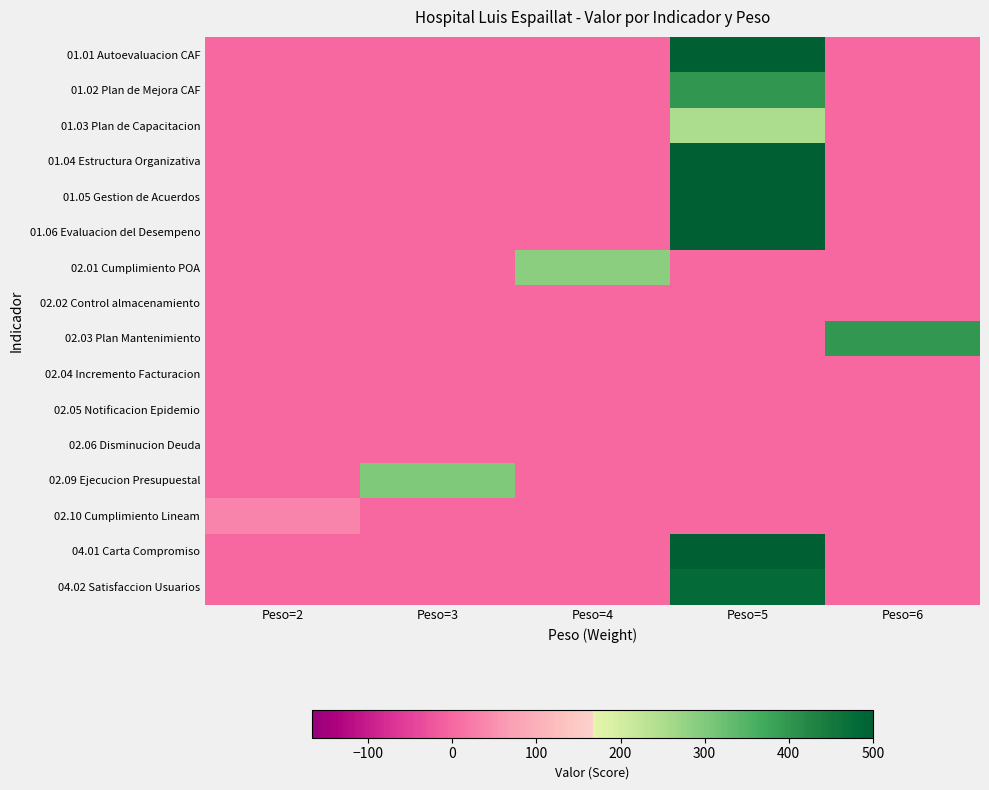

Which label corresponds to the smallest value in the chart?

Peso=2